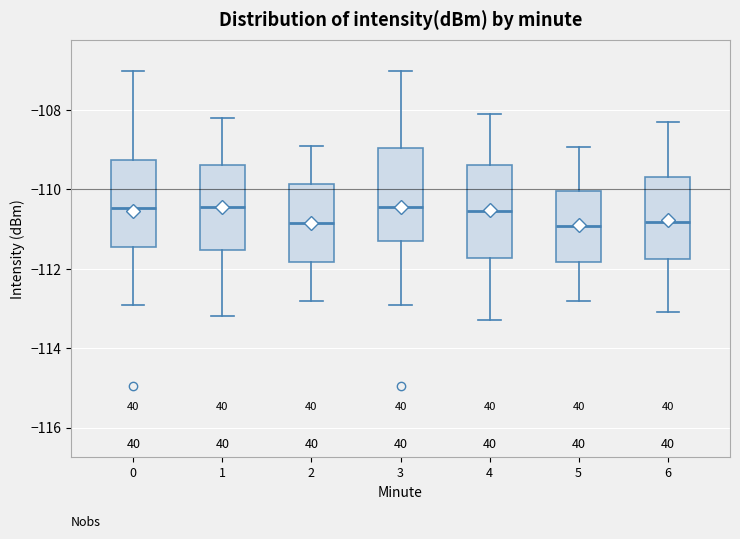

Reading left to right, transcribe this box plot: for each box, give where its median line is, the range the box spans, and where its two whiskers end, as read against the y-axis. The values are not printed on the chart, so give them approximately, as read against the axis.

0: median -110.4, box -111.4 to -109.2, whiskers -113.0 to -107.0
1: median -110.4, box -111.6 to -109.4, whiskers -113.2 to -108.2
2: median -110.8, box -111.8 to -109.8, whiskers -112.8 to -108.8
3: median -110.4, box -111.4 to -109.0, whiskers -113.0 to -107.0
4: median -110.6, box -111.8 to -109.4, whiskers -113.2 to -108.0
5: median -111.0, box -111.8 to -110.0, whiskers -112.8 to -109.0
6: median -110.8, box -111.8 to -109.6, whiskers -113.0 to -108.2